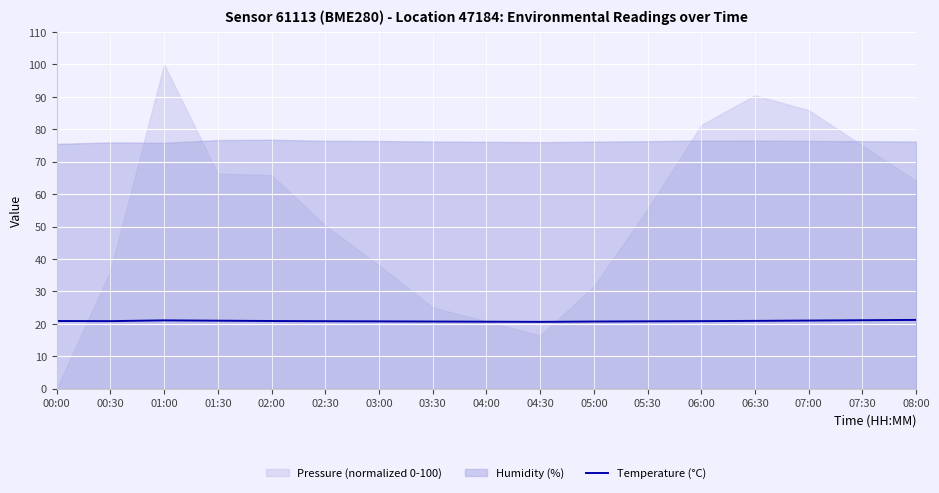

The Temperature (°C) series shows 35.0 at 01:30. True or false?

False